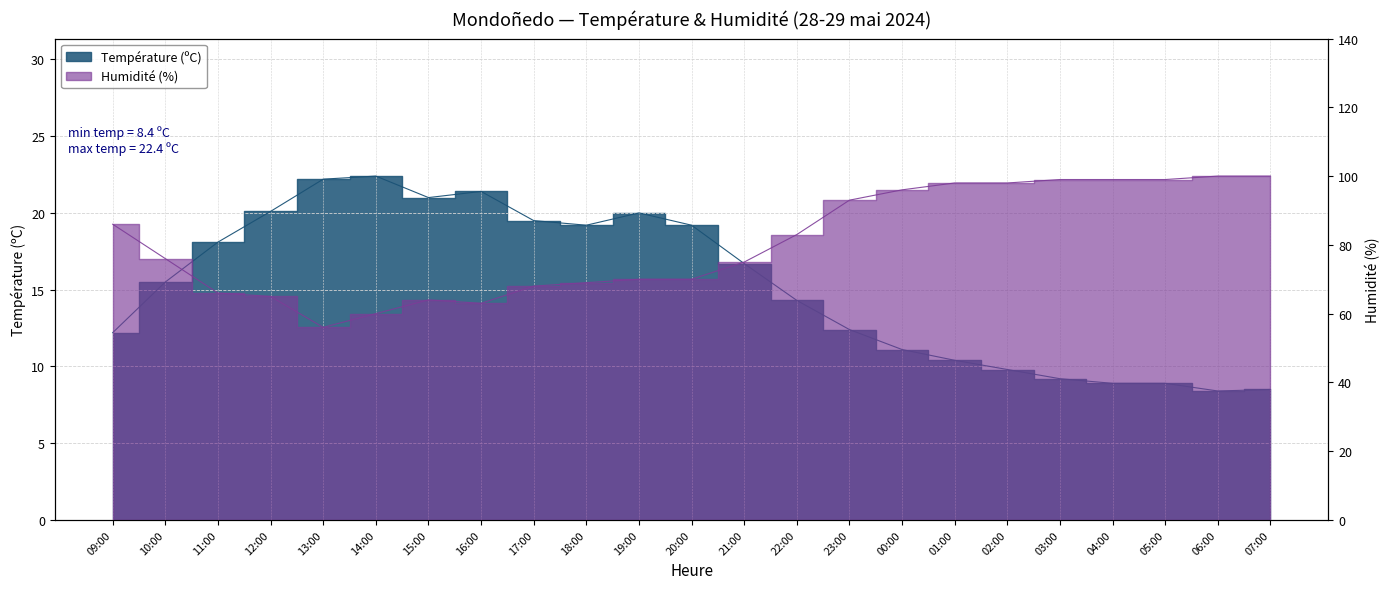

The Humidité (%) series shows 56.0 at 13:00. True or false?

True